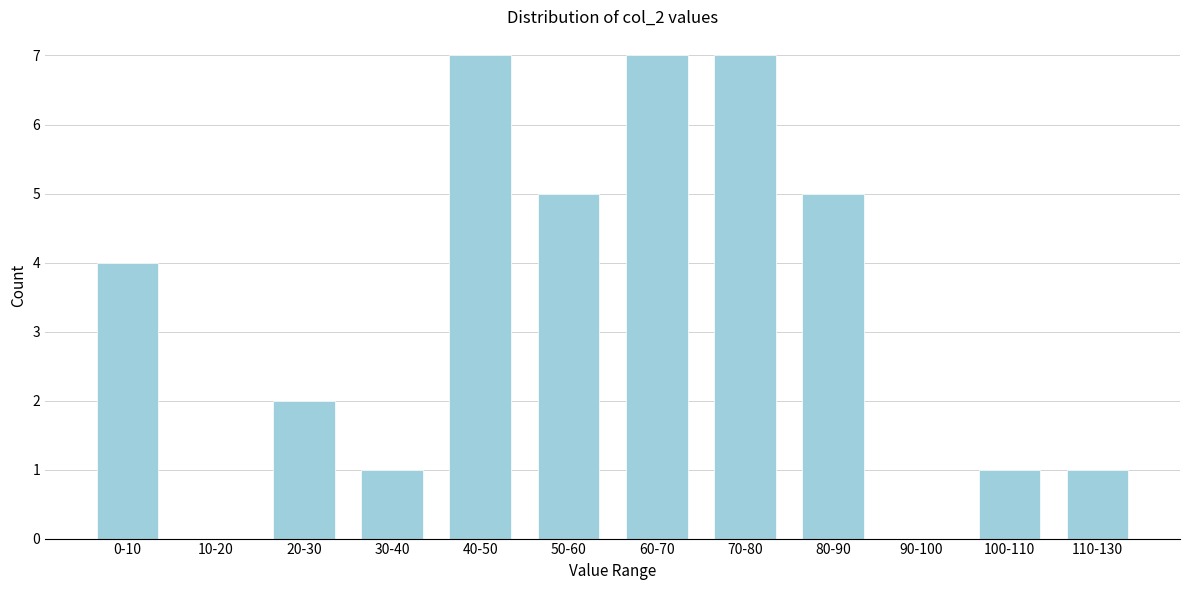

Reading left to right, transcribe all the data shown in this chart.

0-10=4	10-20=0	20-30=2	30-40=1	40-50=7	50-60=5	60-70=7	70-80=7	80-90=5	90-100=0	100-110=1	110-130=1